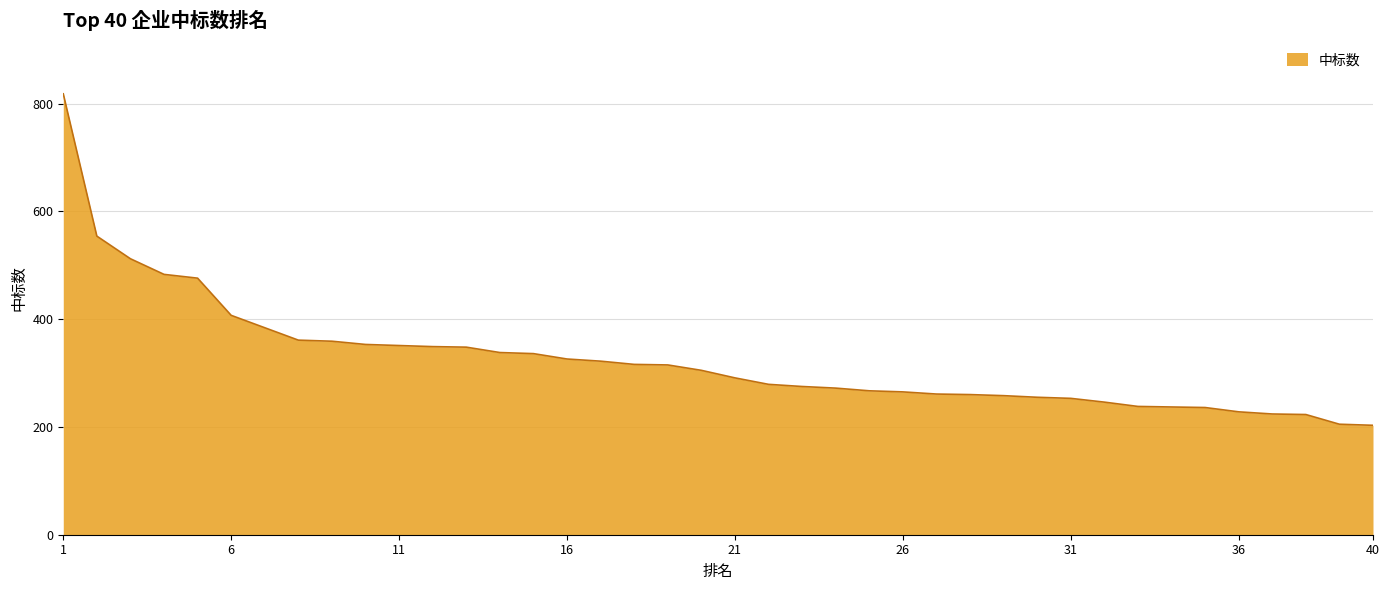

What is the difference between the maximum and minimum values?

615